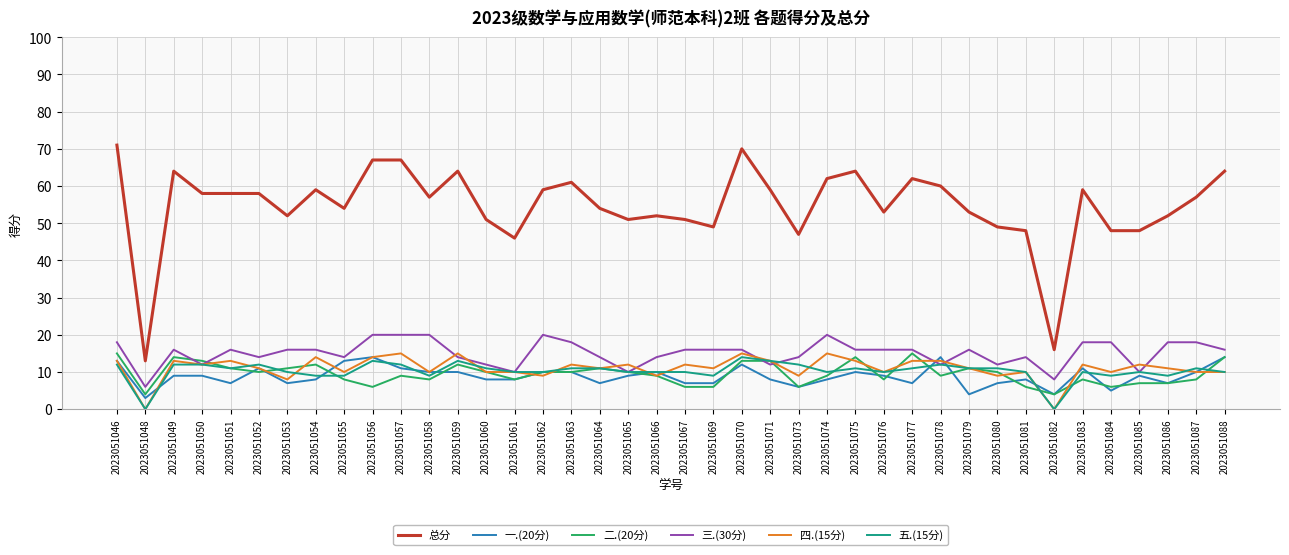

At which category does 二.(20分) reach its first local valley?

2023051048